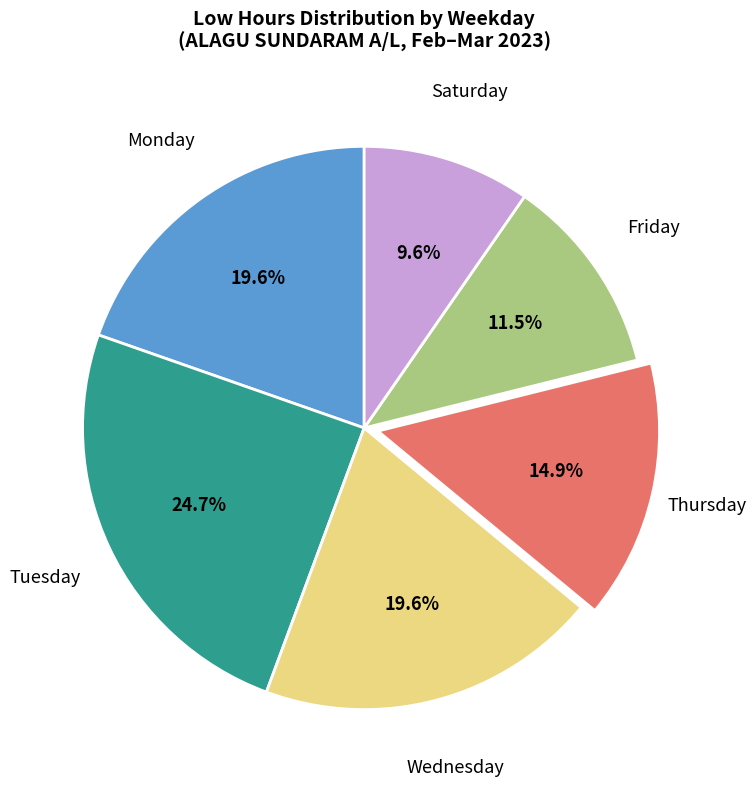

Is there a majority slice in this chart?

No